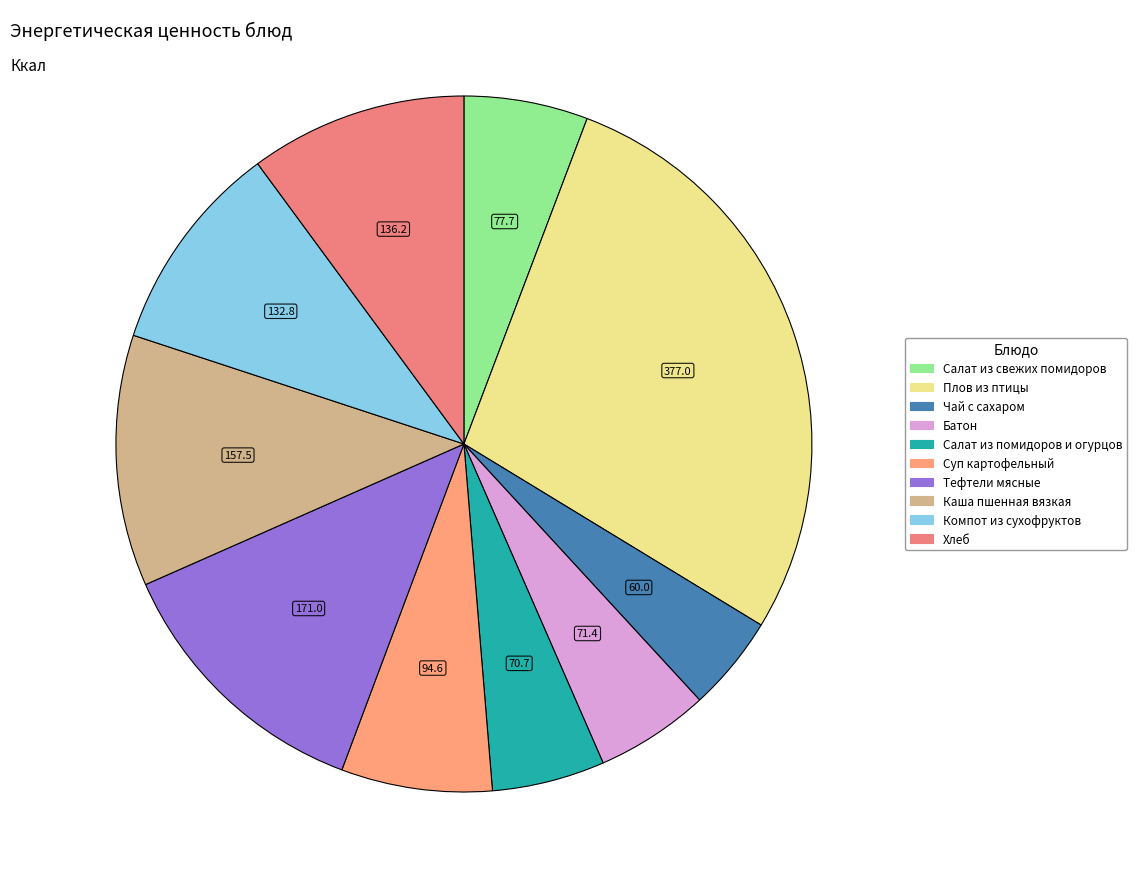

True or false: Каша пшенная вязкая accounts for 12% of the total.

True